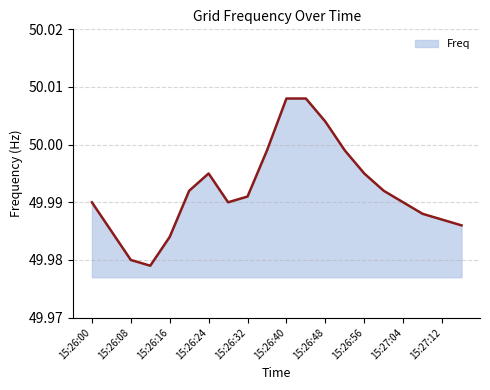

What is the value of the 17th point from the left?

50.0